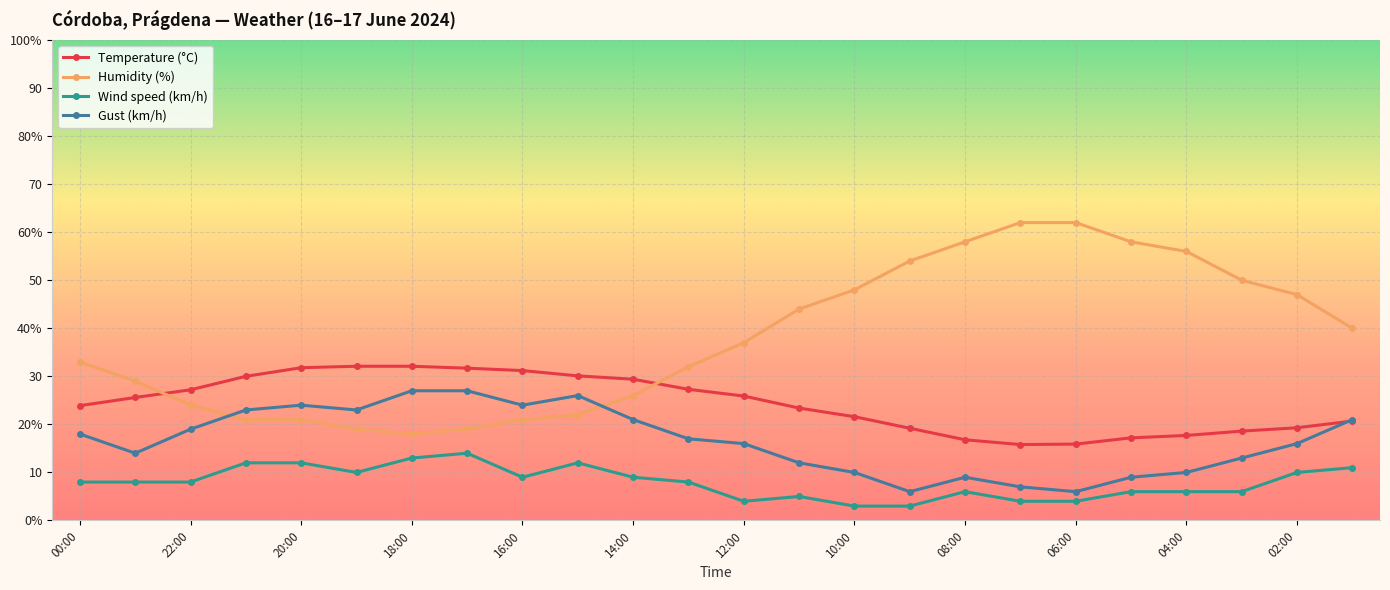

Which series has the largest range (max minus min)?

Humidity (%)